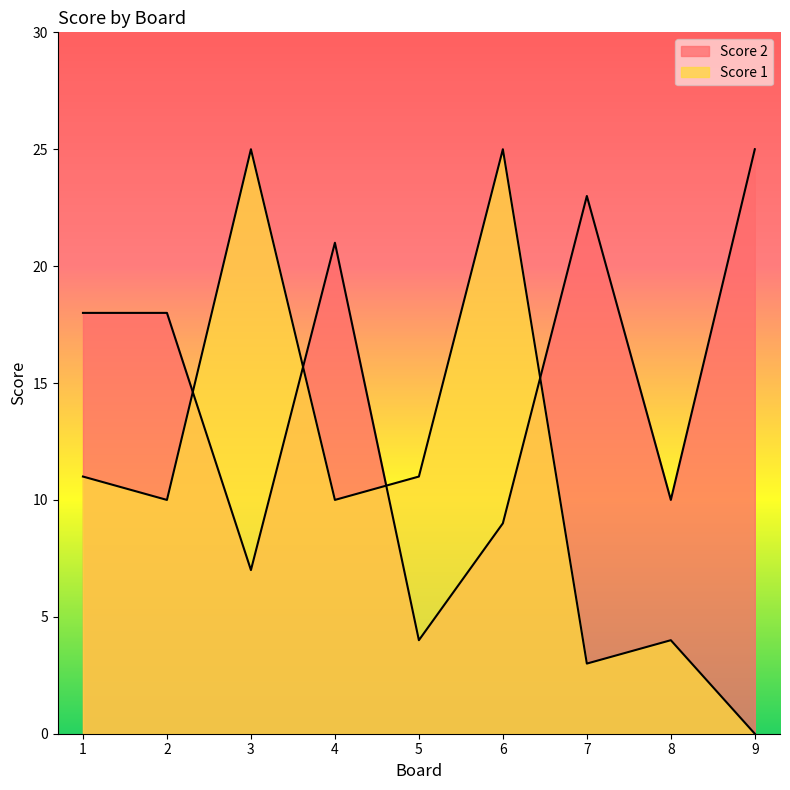

Which category has the lowest value across all series?

9